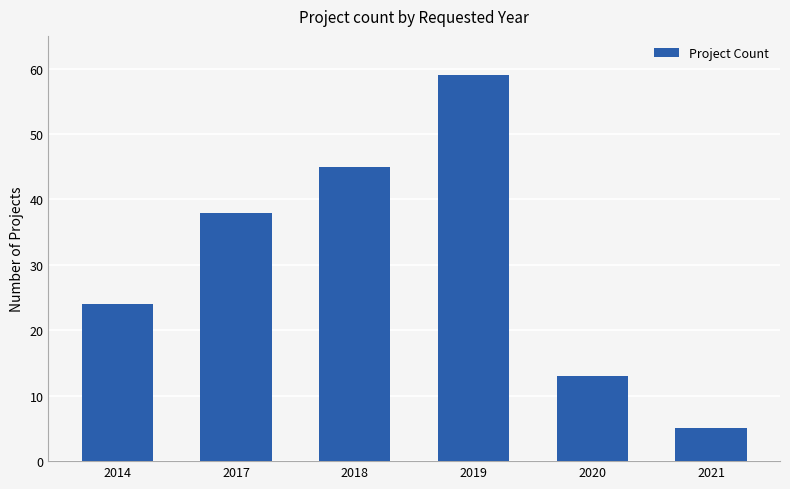

Where is the data nearest to the value 32?

2017